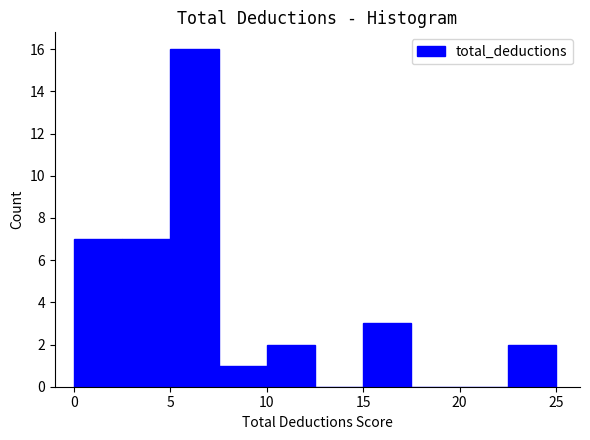

Which range on the x-axis has the tallest bar?

5.0 to 7.5